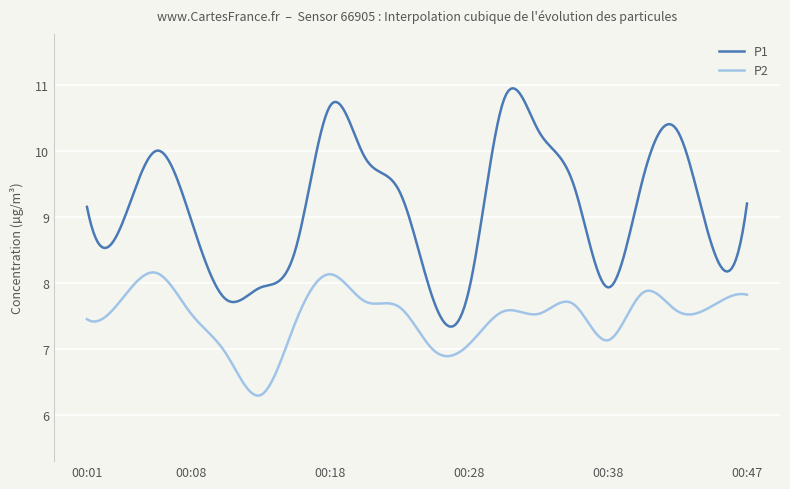

Which series has the widest spread of values?

P1